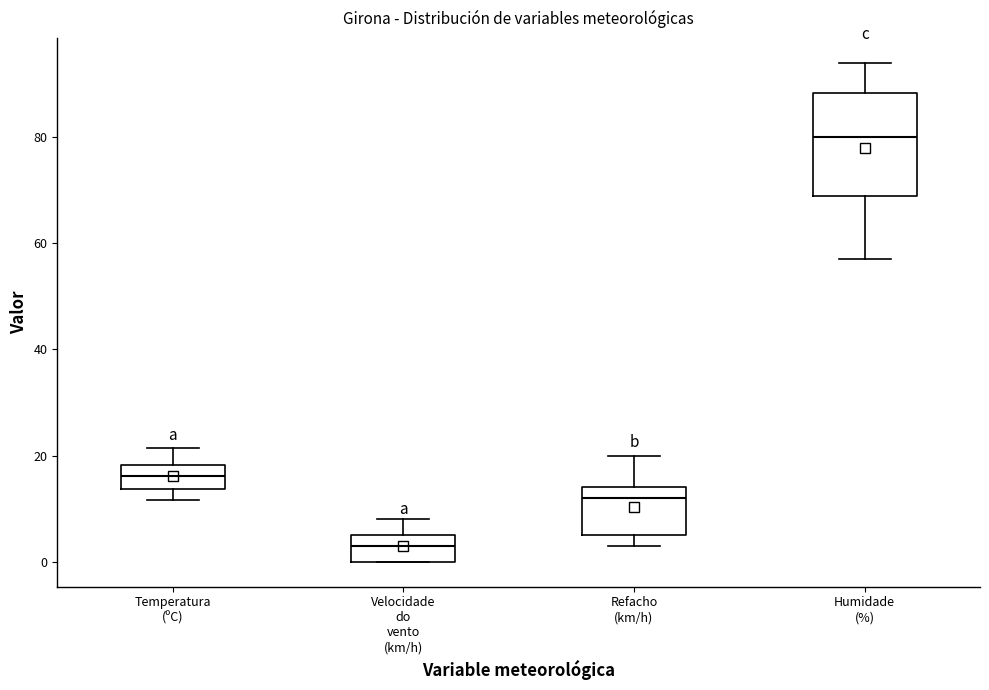

Which box's median line is the highest?

Humidade (%)